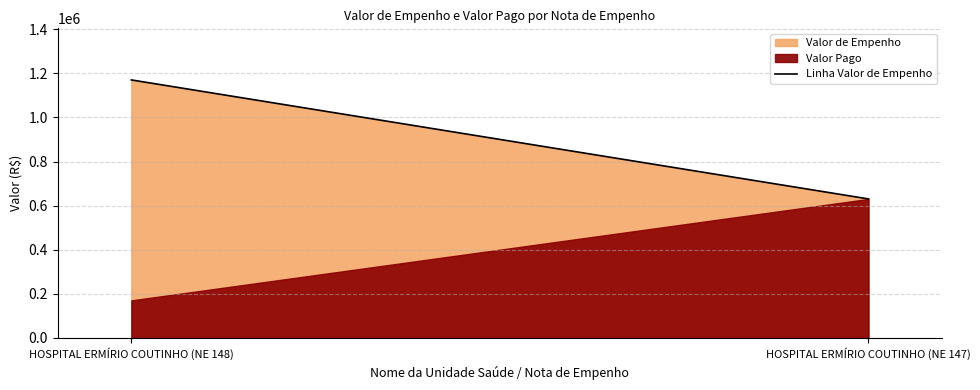

Which has a higher value, HOSPITAL ERMÍRIO COUTINHO (NE 148) or HOSPITAL ERMÍRIO COUTINHO (NE 147)?

HOSPITAL ERMÍRIO COUTINHO (NE 148)